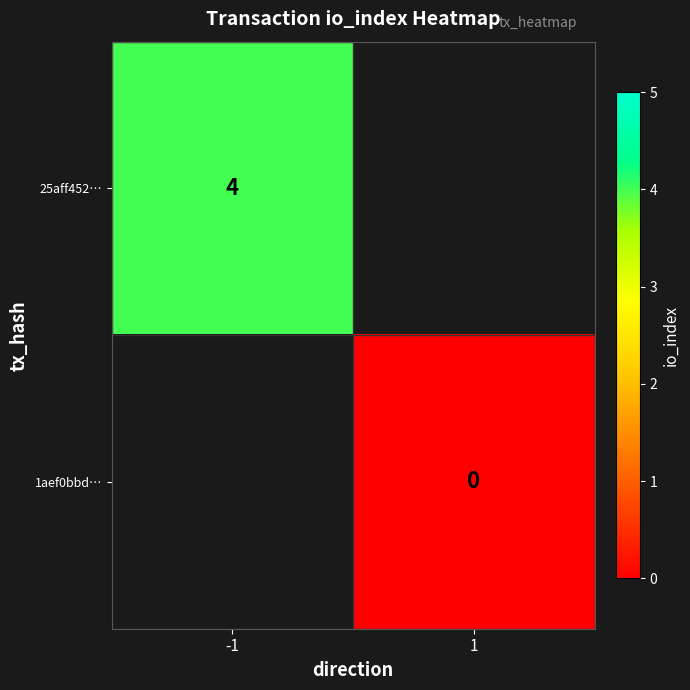

Is it true that 25aff452… equals 4 at -1?

True